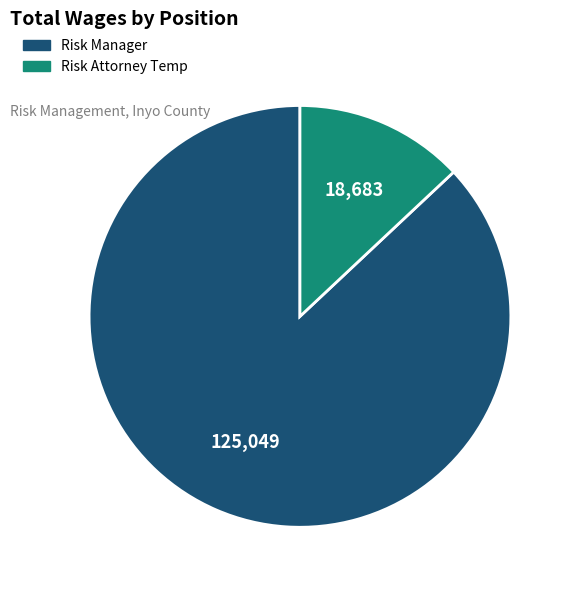

Between Risk Manager and Risk Attorney Temp, which is larger?

Risk Manager